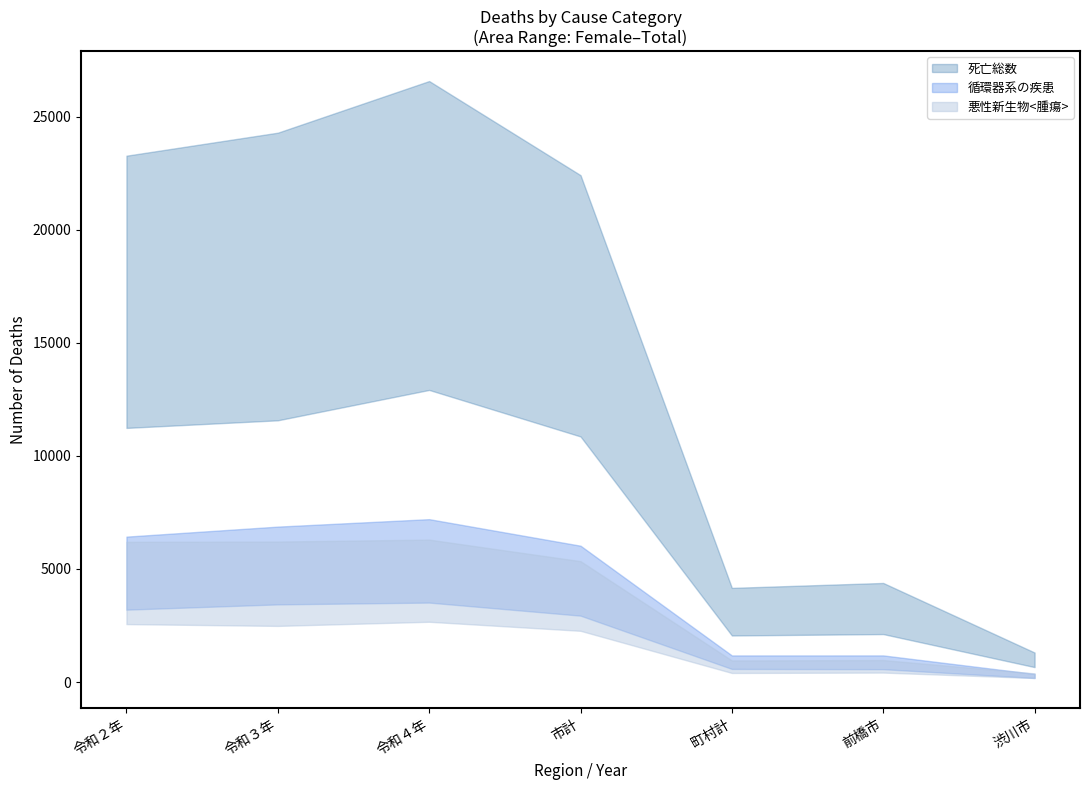

Is it true that 死亡総数 upper equals 1304 at 渋川市?

True